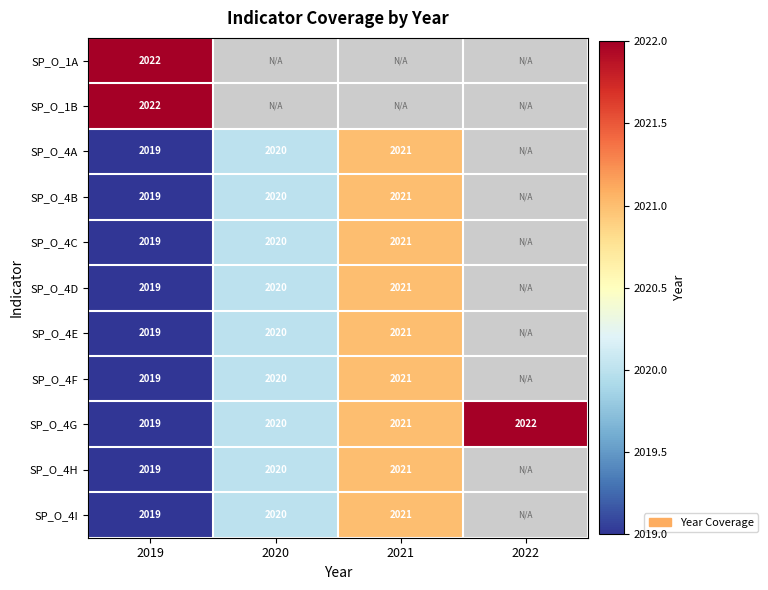

What is the spread (max minus min) of values at 2019?

3